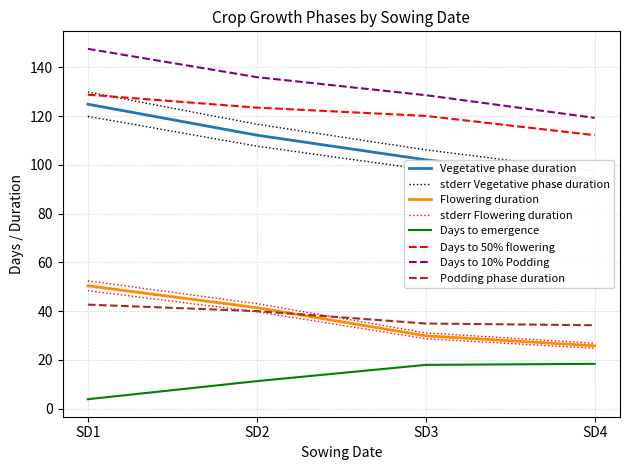

What is the sum of the Days to 50% flowering values at SD2 and SD3?

243.6